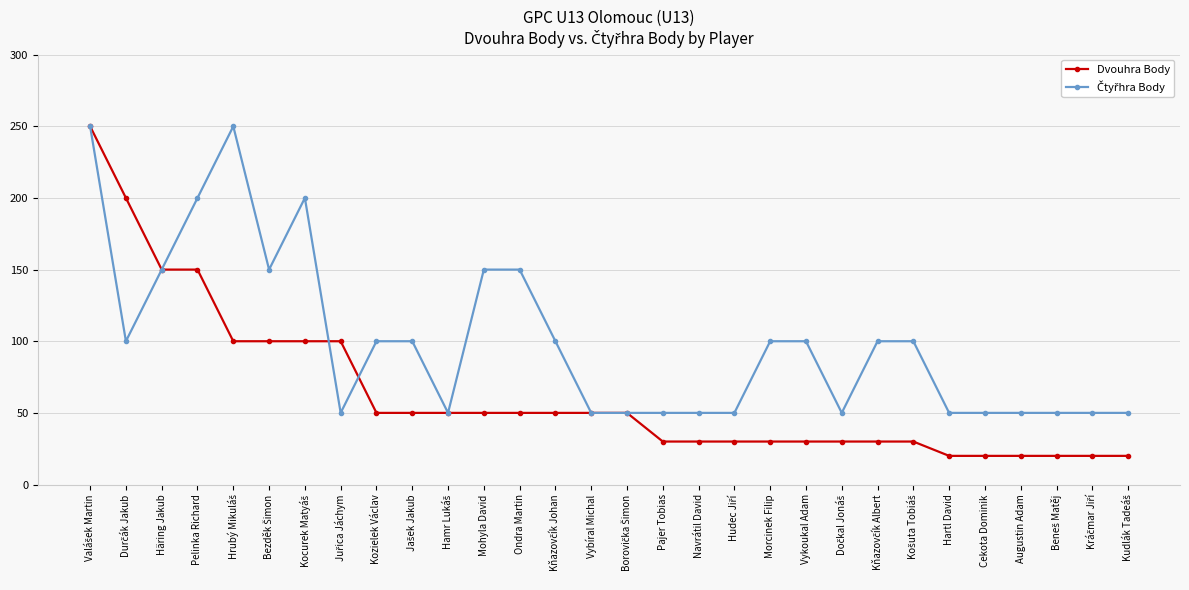

What position from the left is Vykoukal Adam?

21